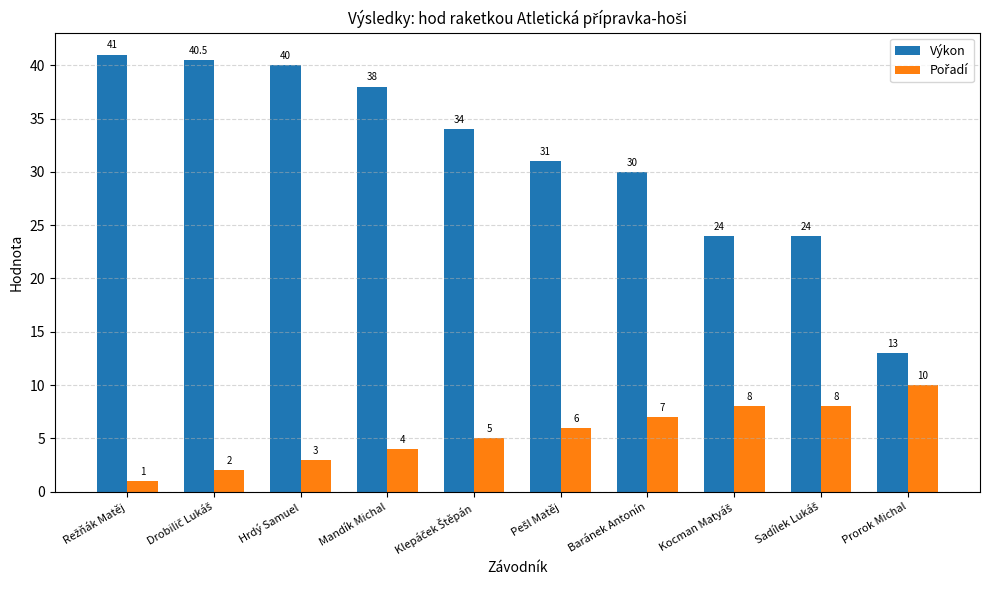

What is the difference between the maximum and minimum values in the Výkon series?

28.0